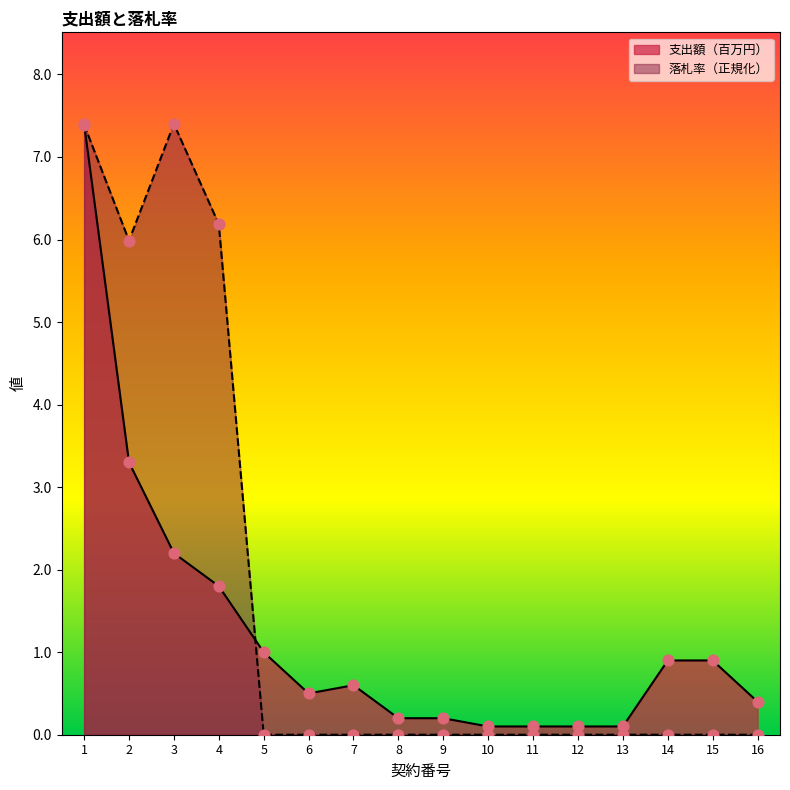

At which category is the sum across all series the highest?

1